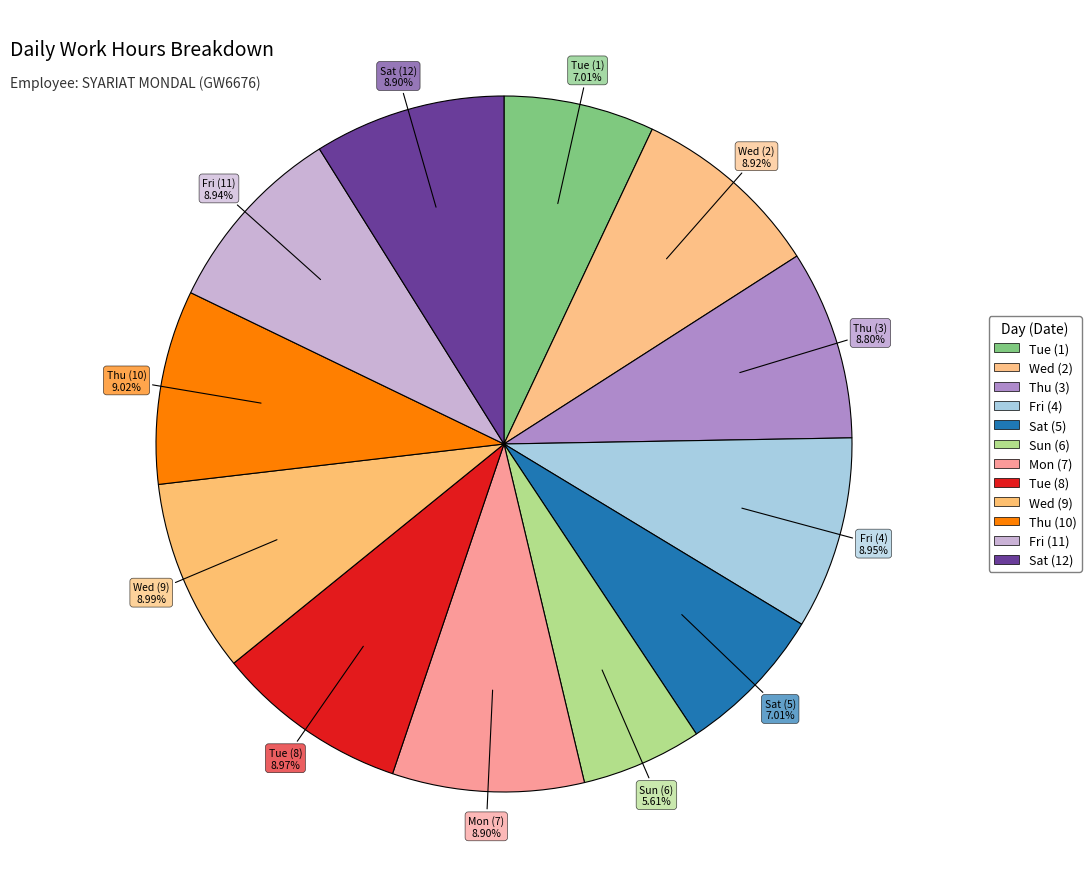

Count the number of slices in the pie.

12